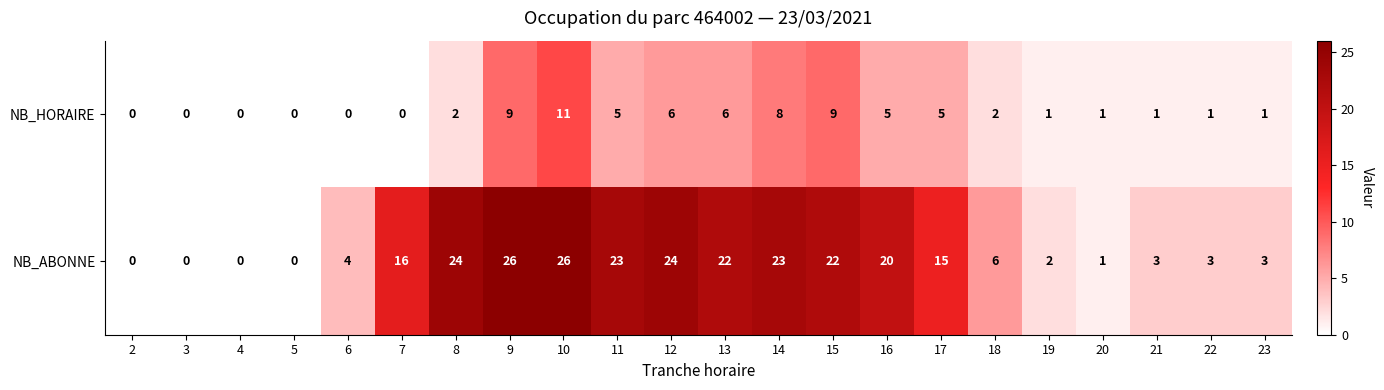

Where is NB_ABONNE nearest to the value 13?

17